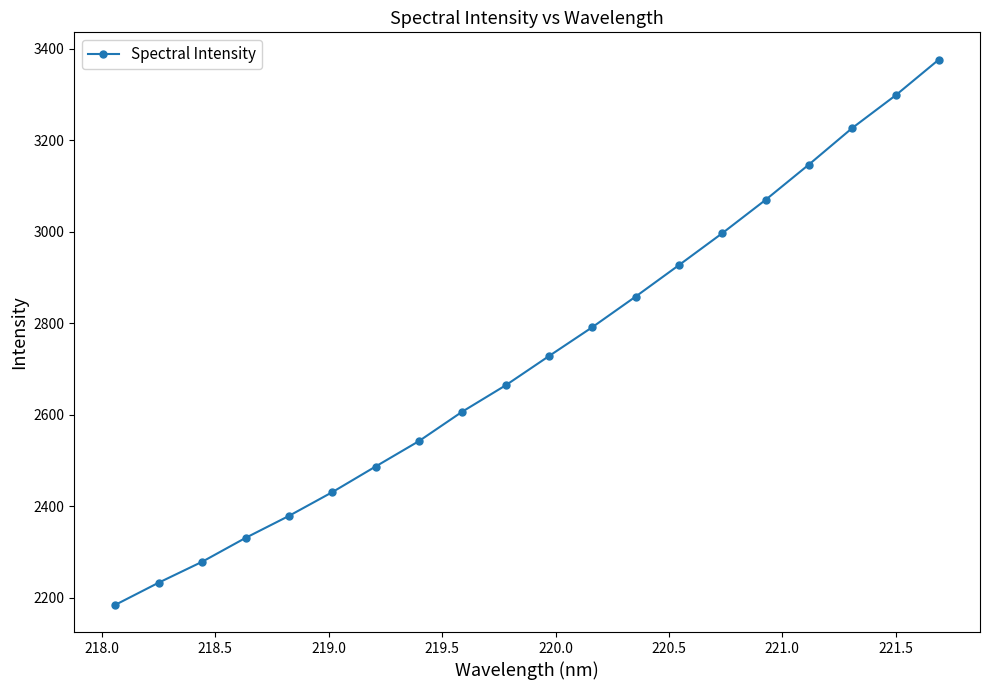

What is the difference between the maximum and second lowest values?

1143.2